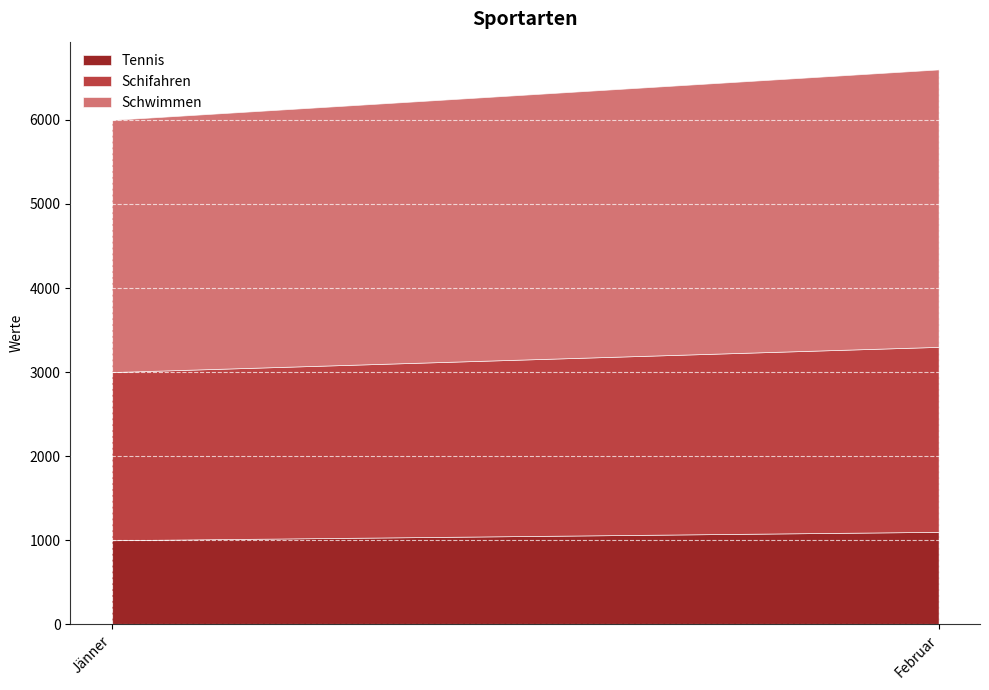

Rank the series at Februar from lowest to highest value.

Tennis, Schifahren, Schwimmen